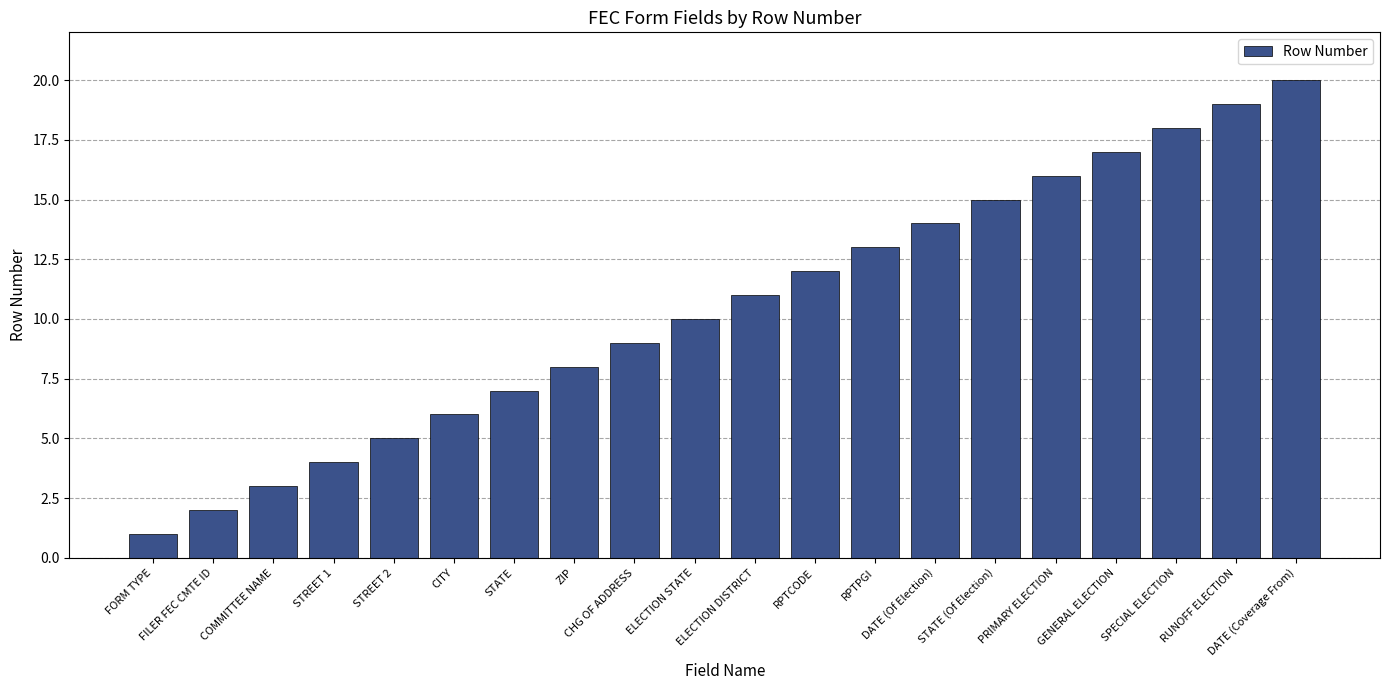

How many bars are there in total?

20